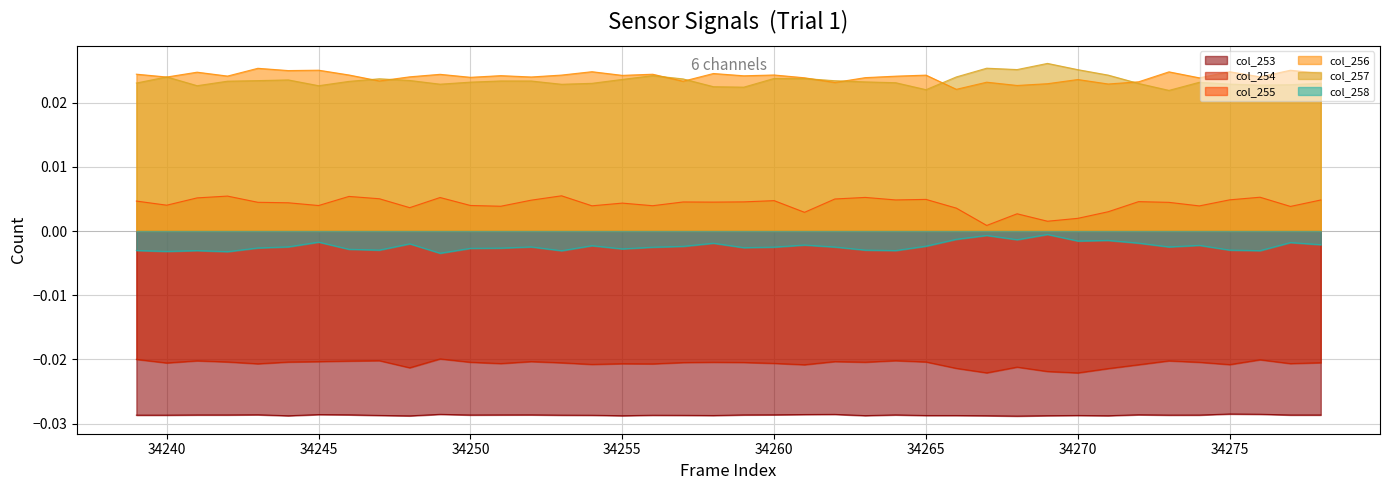

List the series in order of their peak value, highest first.

col_257, col_256, col_255, col_258, col_254, col_253